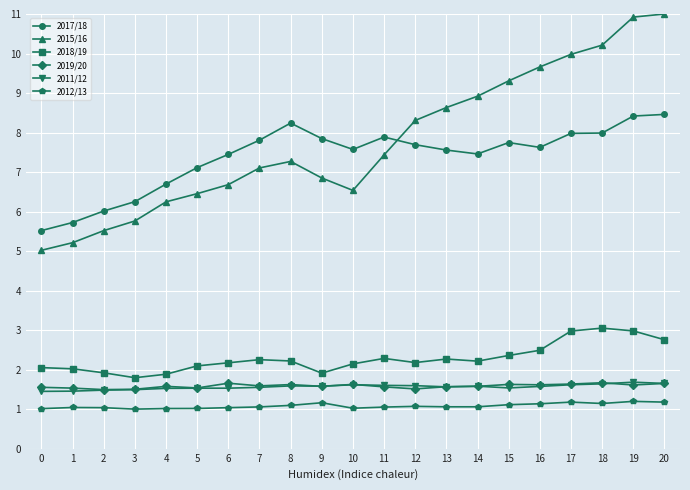

Does the chart display data point markers on the line(s)?

Yes